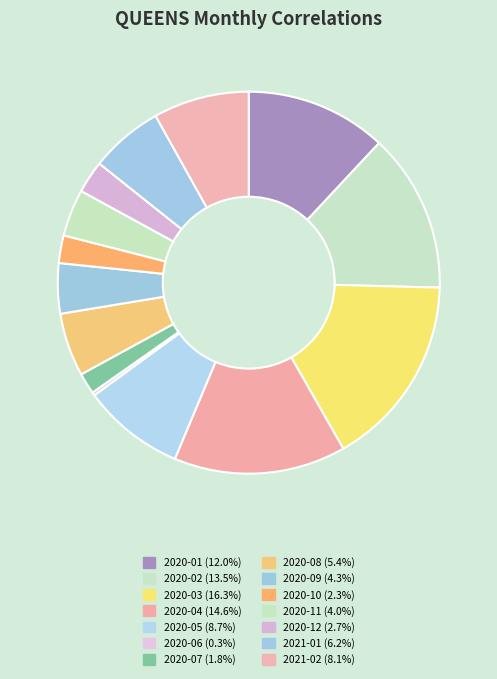

What is the largest slice in the pie chart?

2020-03